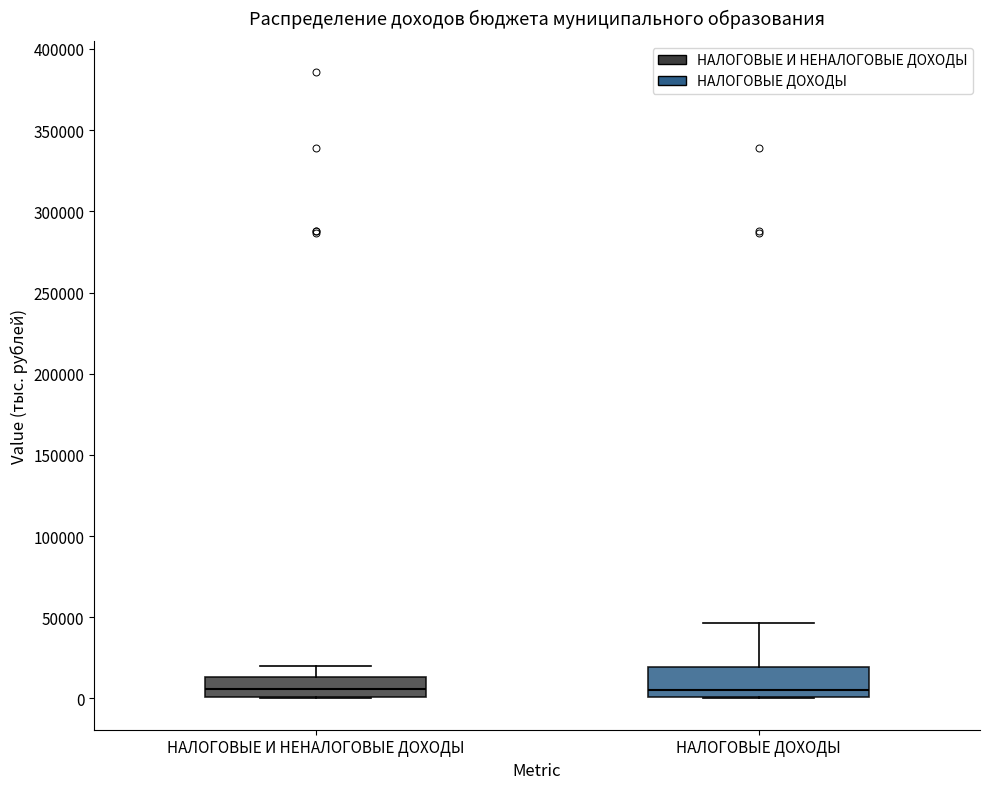

Reading left to right, transcribe this box plot: for each box, give where its median line is, the range the box spans, and where its two whiskers end, as read against the y-axis. The values are not printed on the chart, so give them approximately, as read against the axis.

НАЛОГОВЫЕ И НЕНАЛОГОВЫЕ ДОХОДЫ: median 5000, box 0 to 15000, whiskers 0 to 20000
НАЛОГОВЫЕ ДОХОДЫ: median 5000, box 0 to 20000, whiskers 0 to 45000